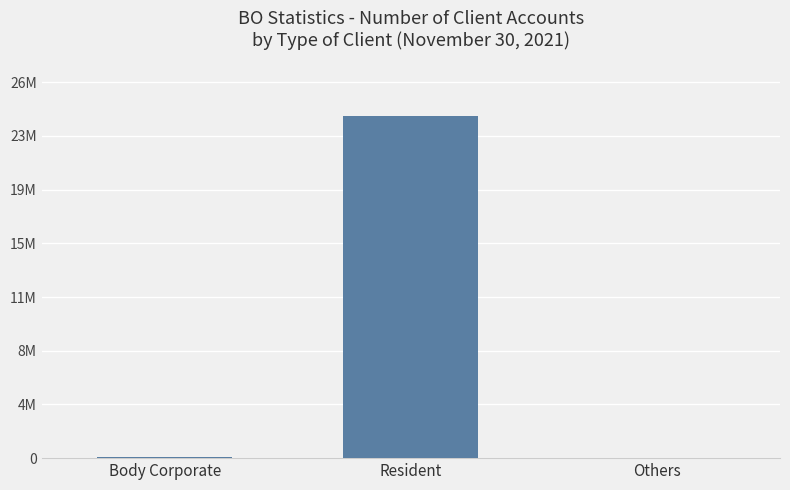

At which category does the chart reach its minimum across all series?

Others